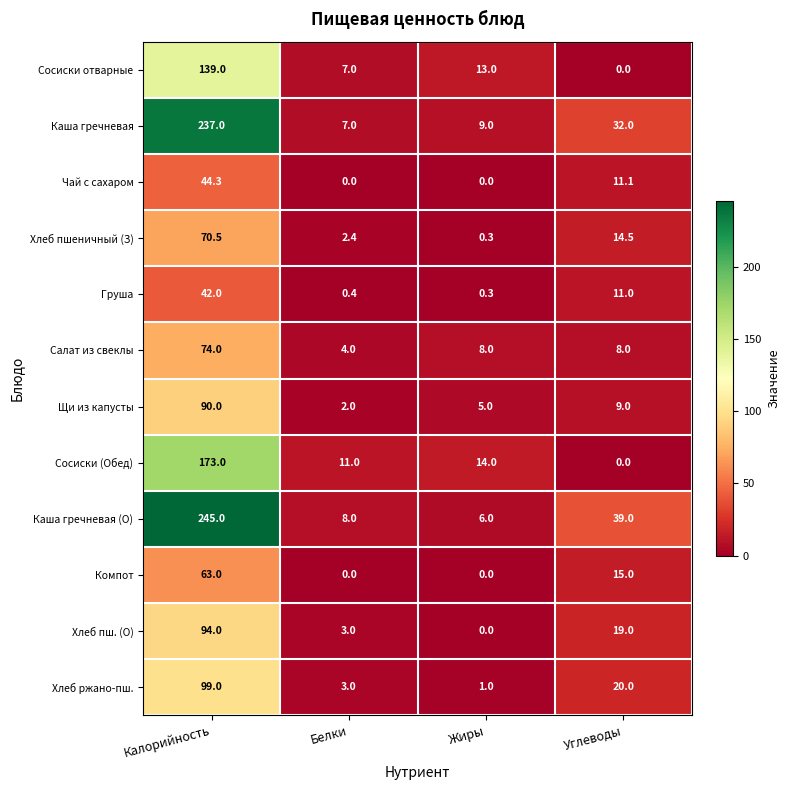

Which category has the highest value in the Каша гречневая (О) series?

Калорийность